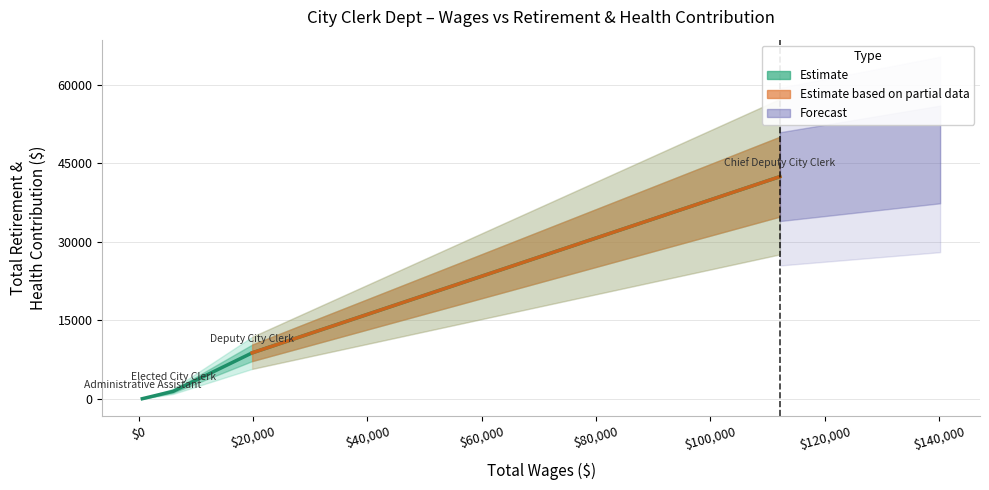

Is this an area chart (filled region under the line)?

No